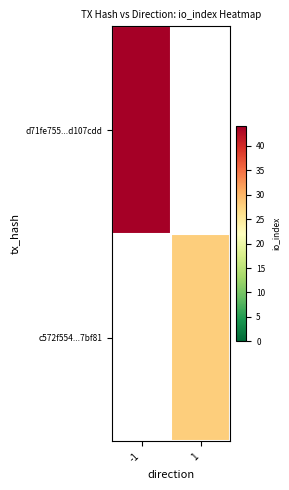

Is the value of d71fe755...d107cdd at 1 greater than the value of c572f554...7bf81 at 1?

No